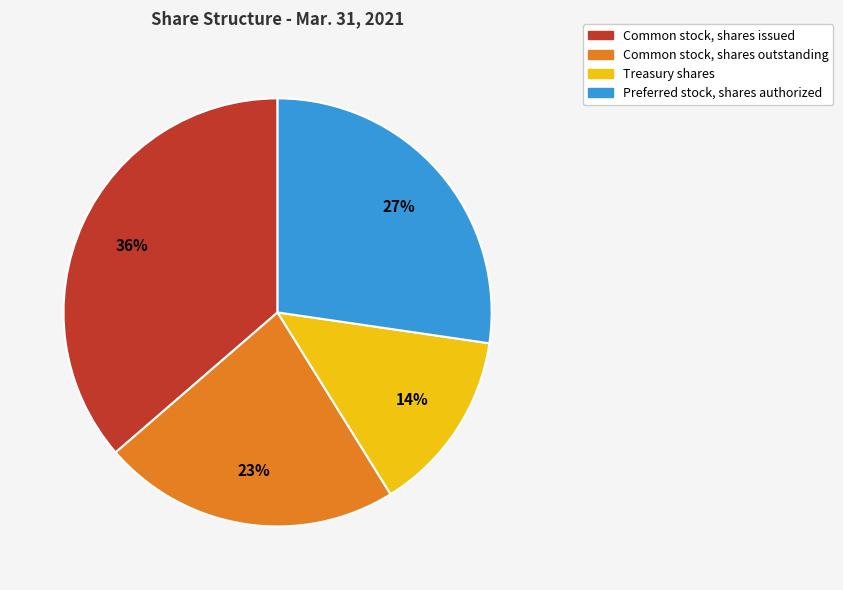

To the nearest percent, what portion does Preferred stock, shares authorized represent?

27%